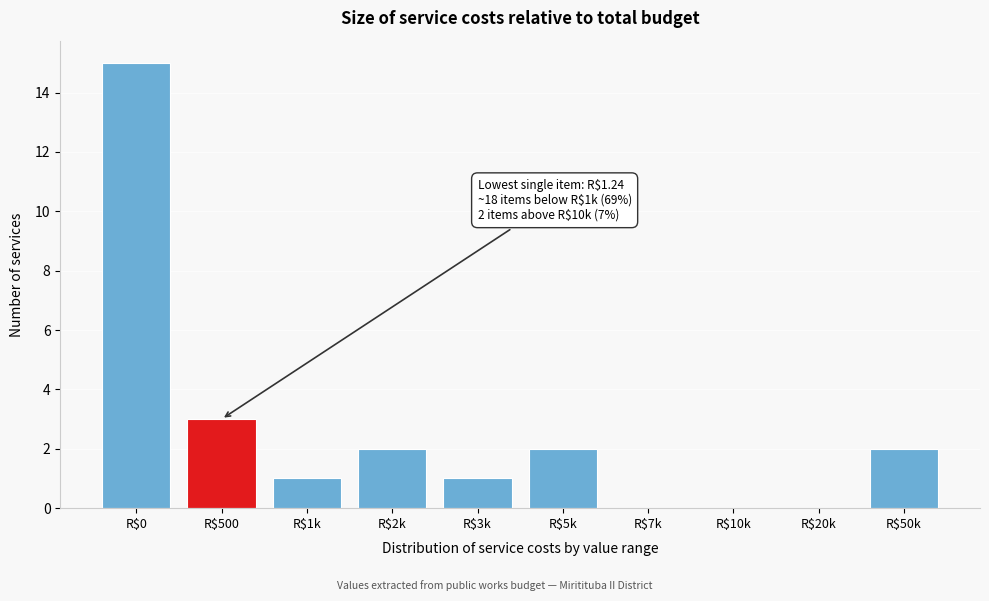

What is the sum of all values?

26